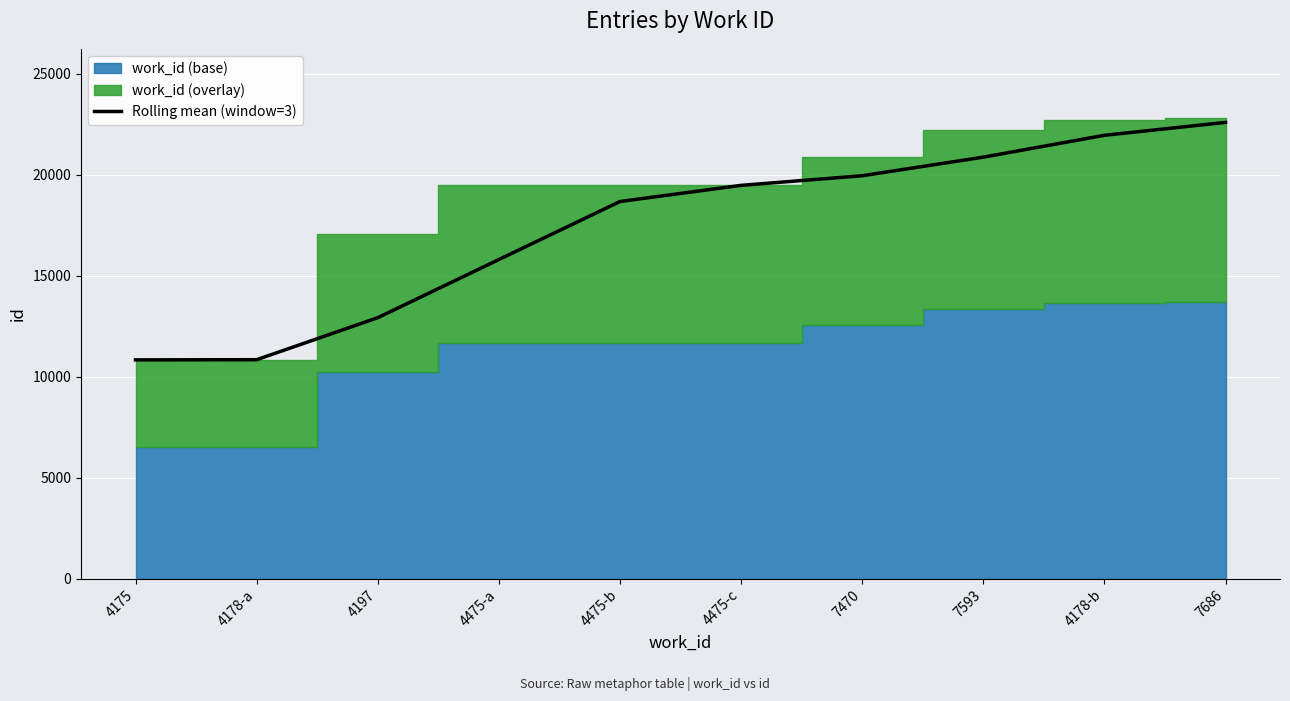

What is the average value?

17391.0